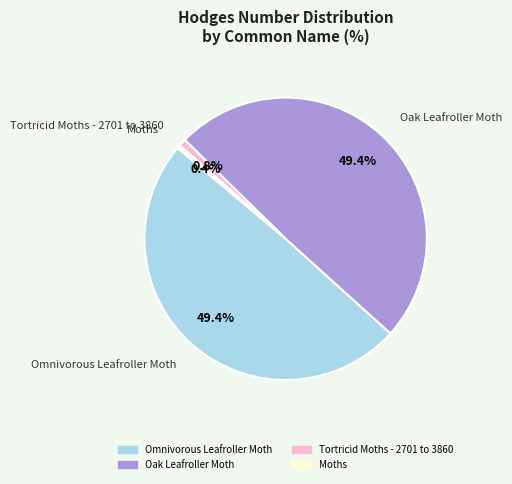

Between Tortricid Moths - 2701 to 3860 and Oak Leafroller Moth, which is larger?

Oak Leafroller Moth